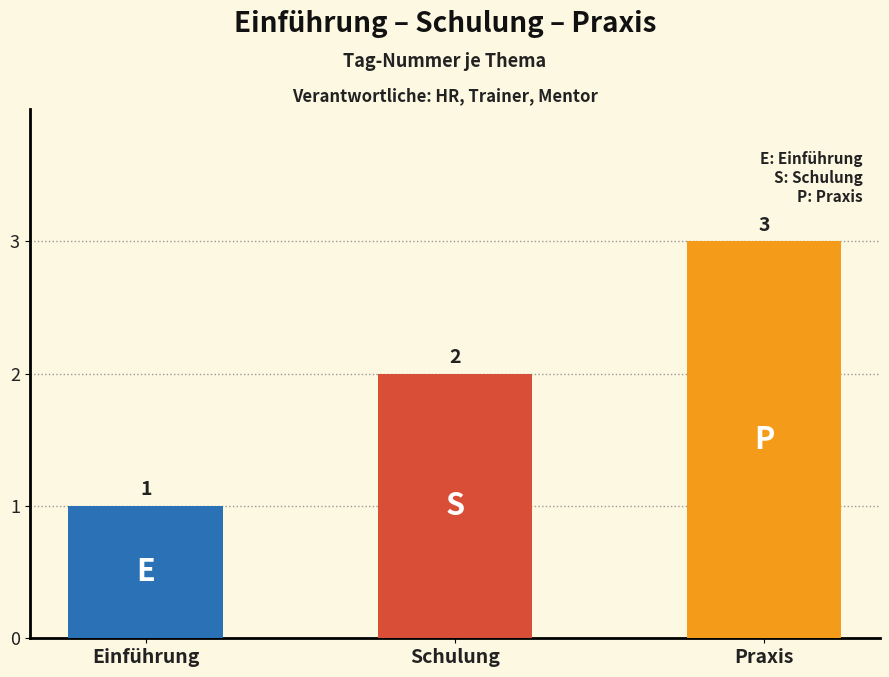

What is the average value?

2